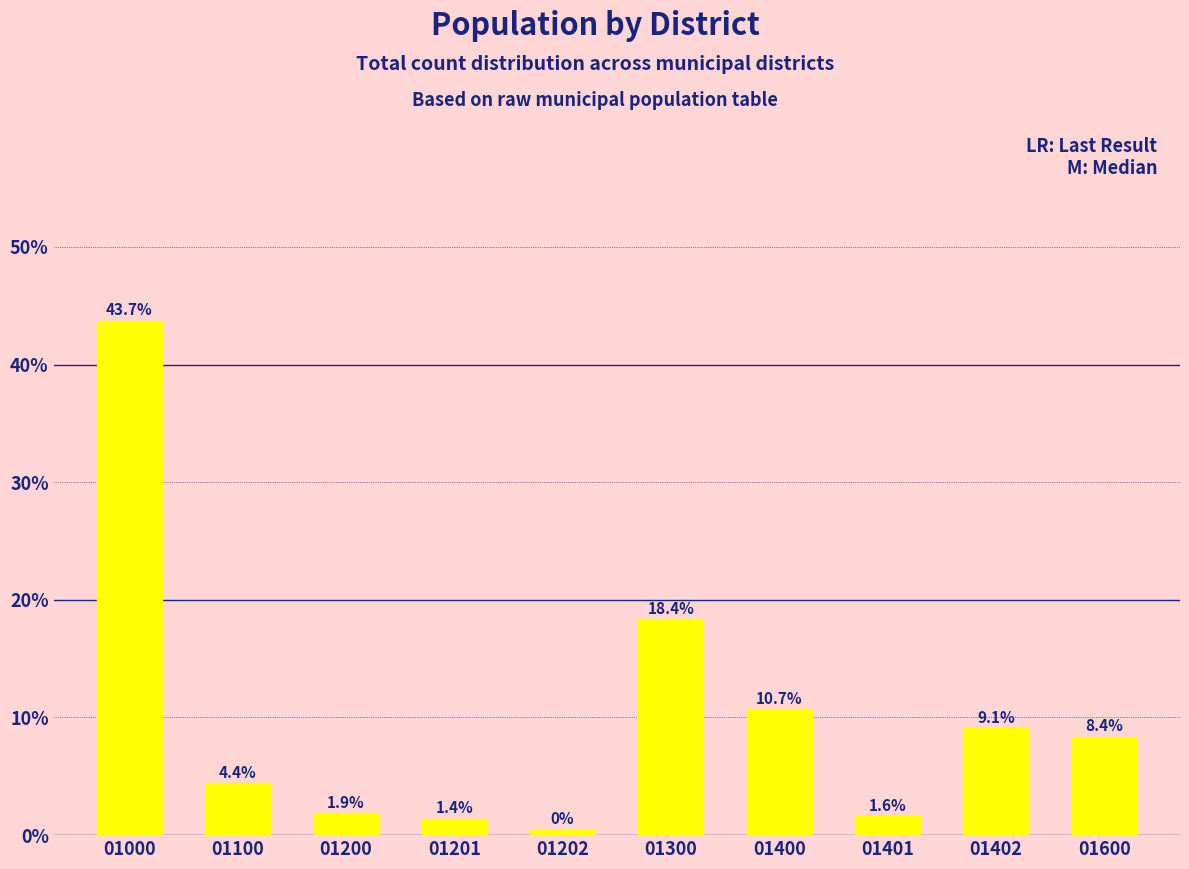

List the labels in order of value, smallest first.

01202, 01201, 01401, 01200, 01100, 01600, 01402, 01400, 01300, 01000